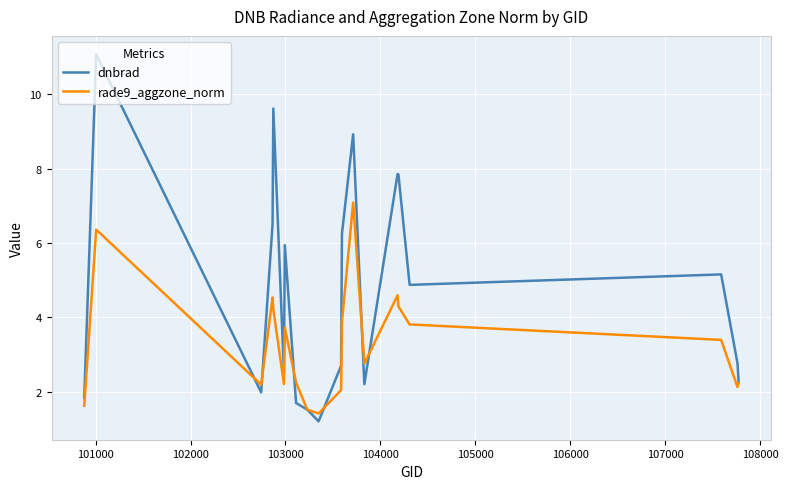

Which series has the widest spread of values?

dnbrad